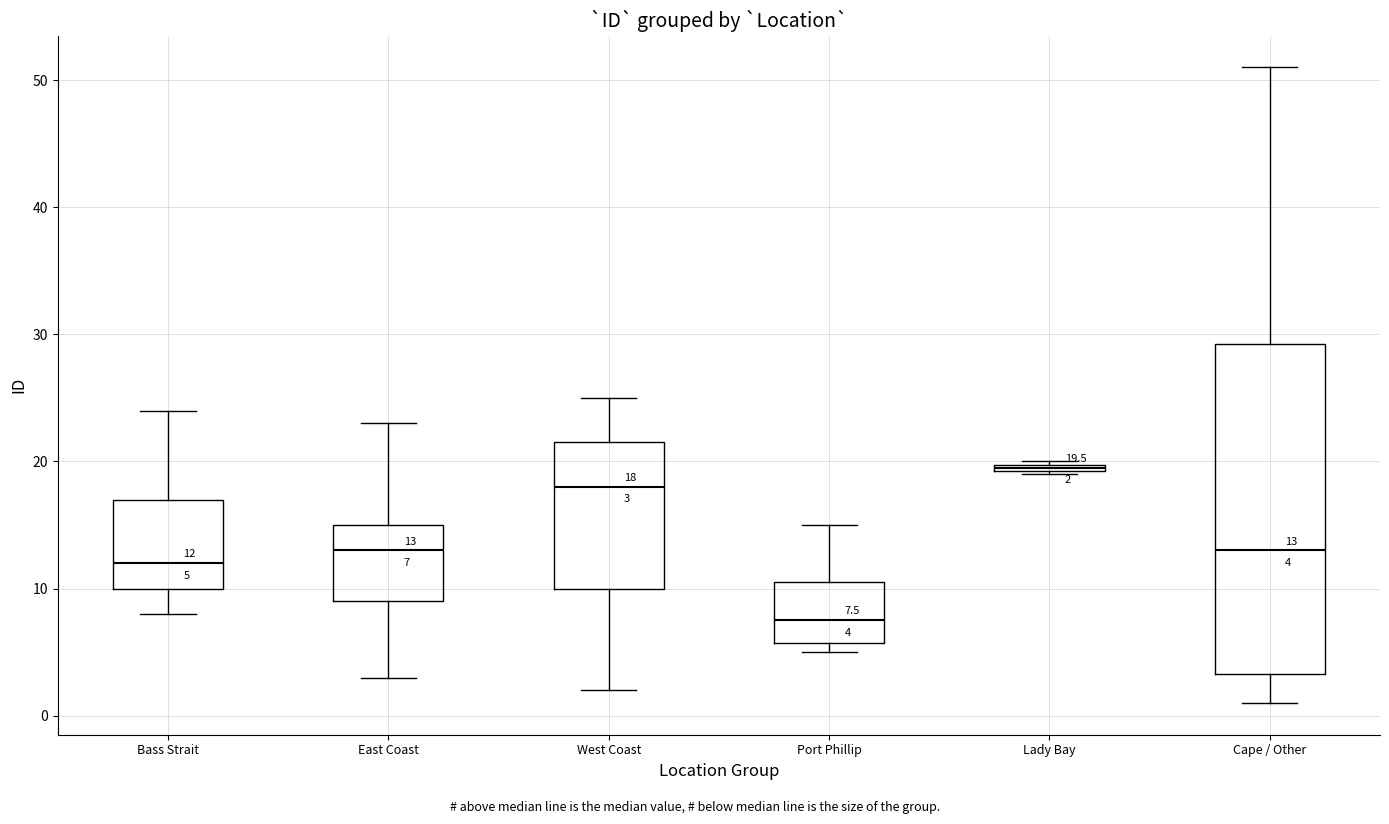

Which box's median line is the highest?

Lady Bay